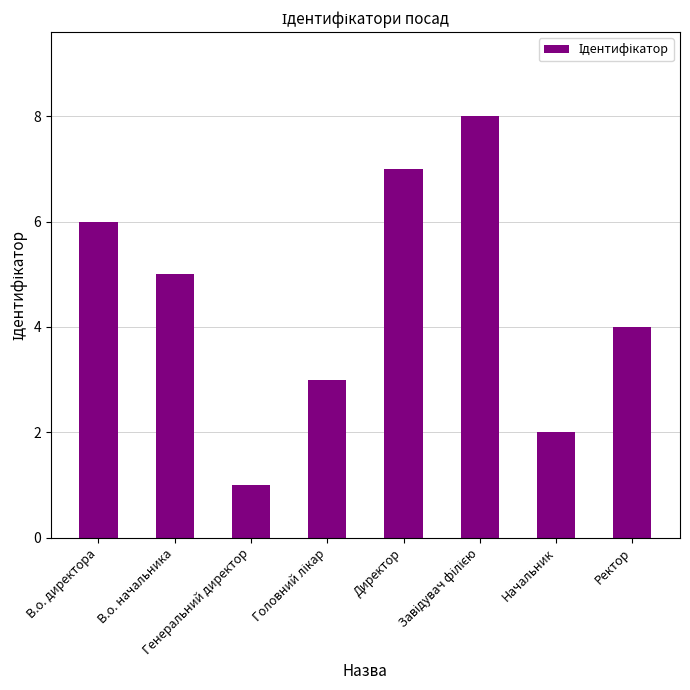

What is the difference between the second highest and second lowest values?

5